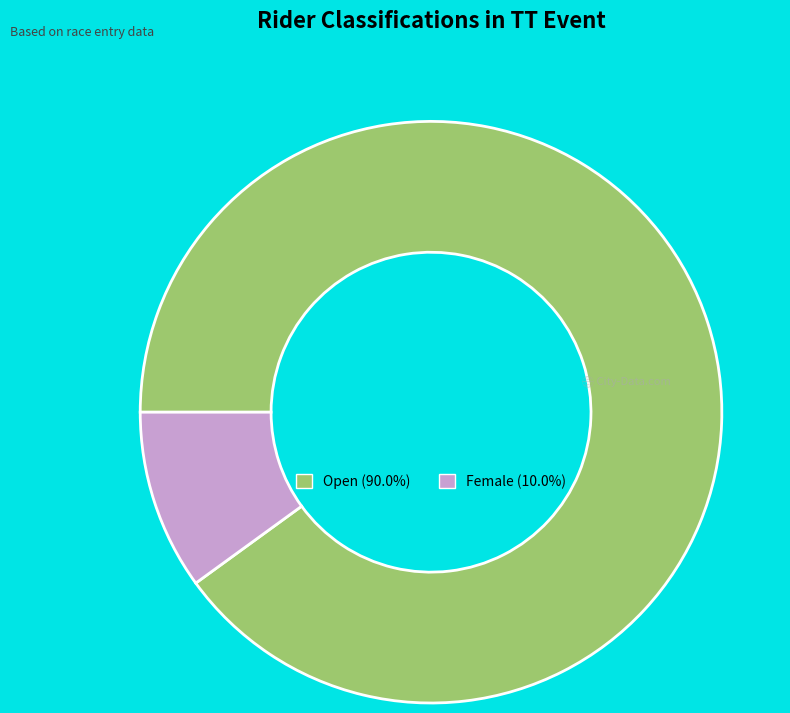

Rank the categories by value from highest to lowest.

Open, Female